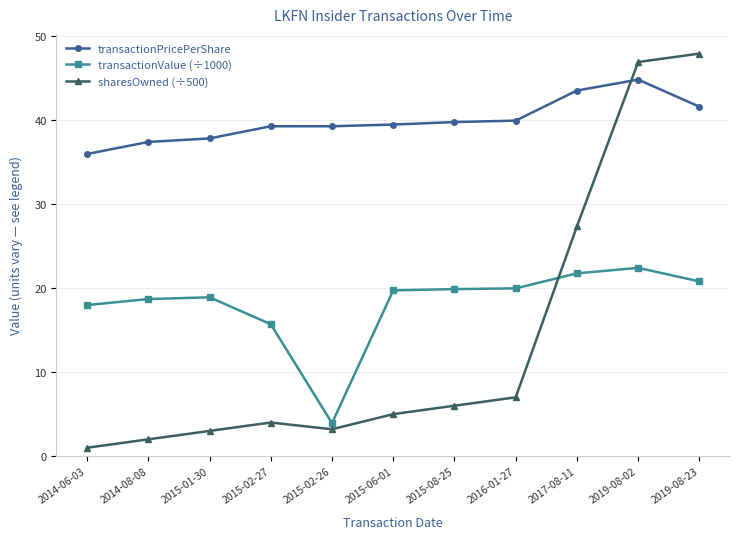

What is the value of the transactionValue (÷1000) point at the 1st from the left?

18.0